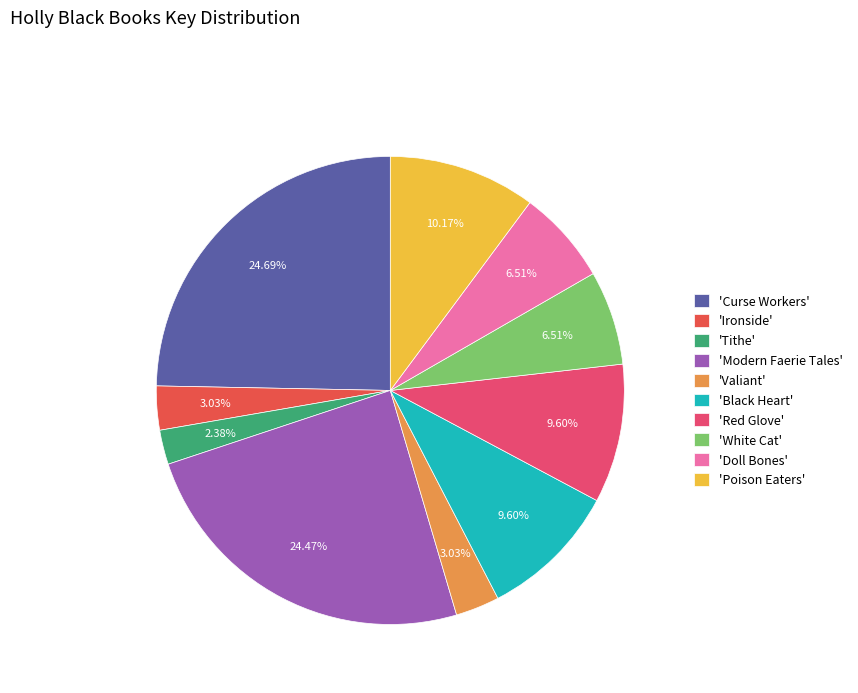

Which category has the smallest portion of the pie?

'Tithe'